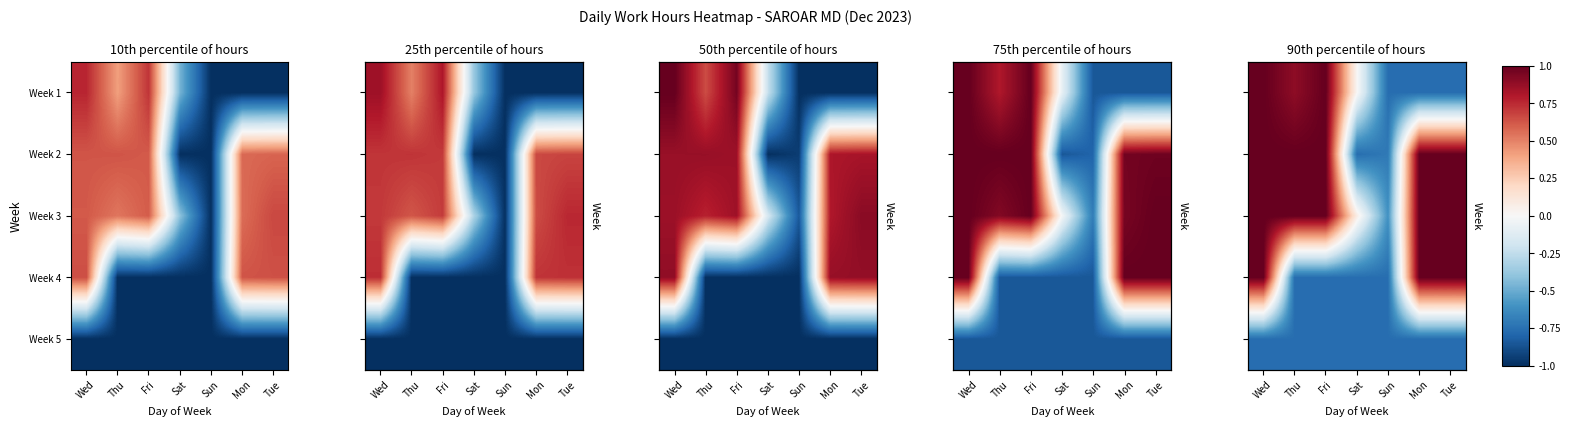

The Week 2 series shows -1.2 at Sat. True or false?

False